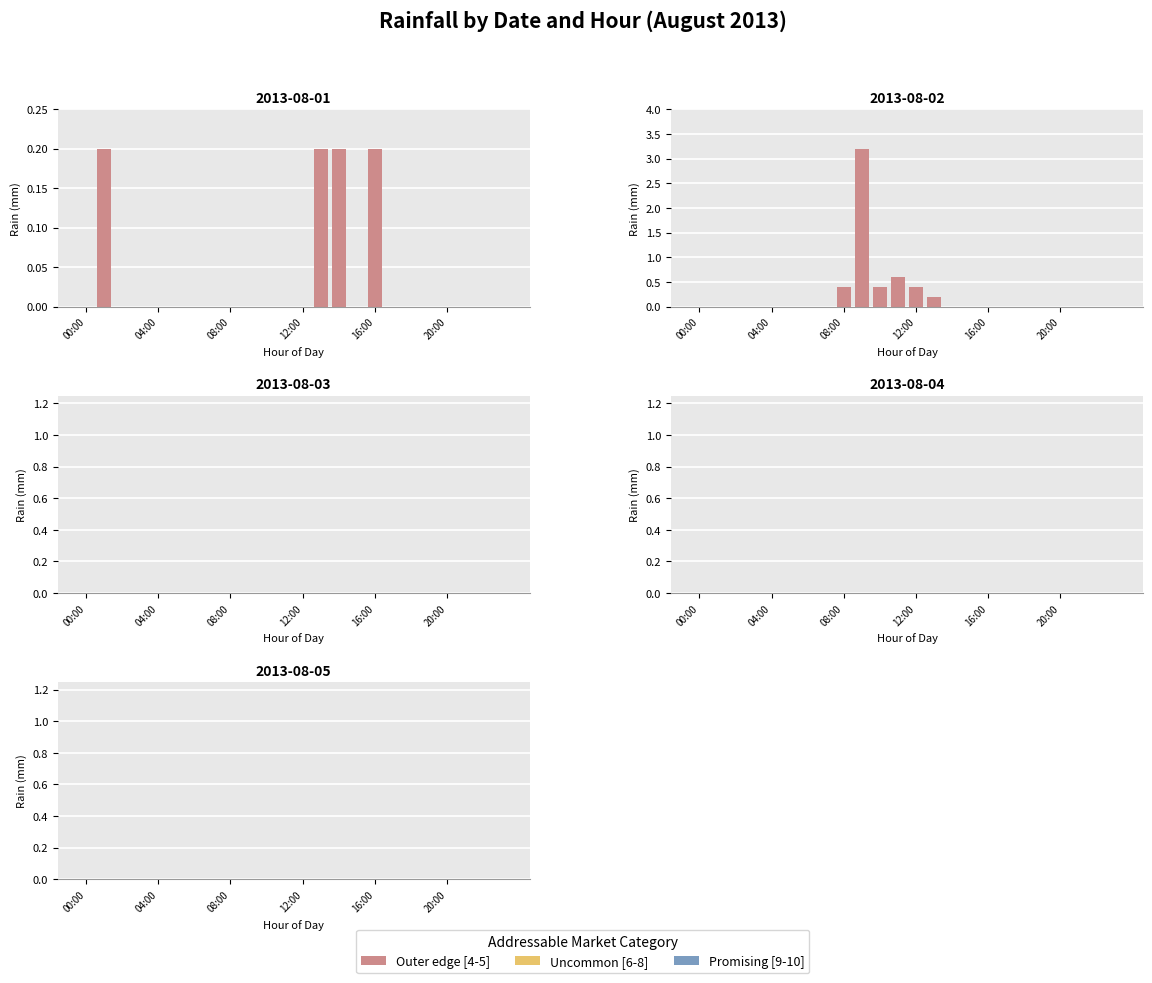

Which series has the largest total across all categories?

2013-08-02